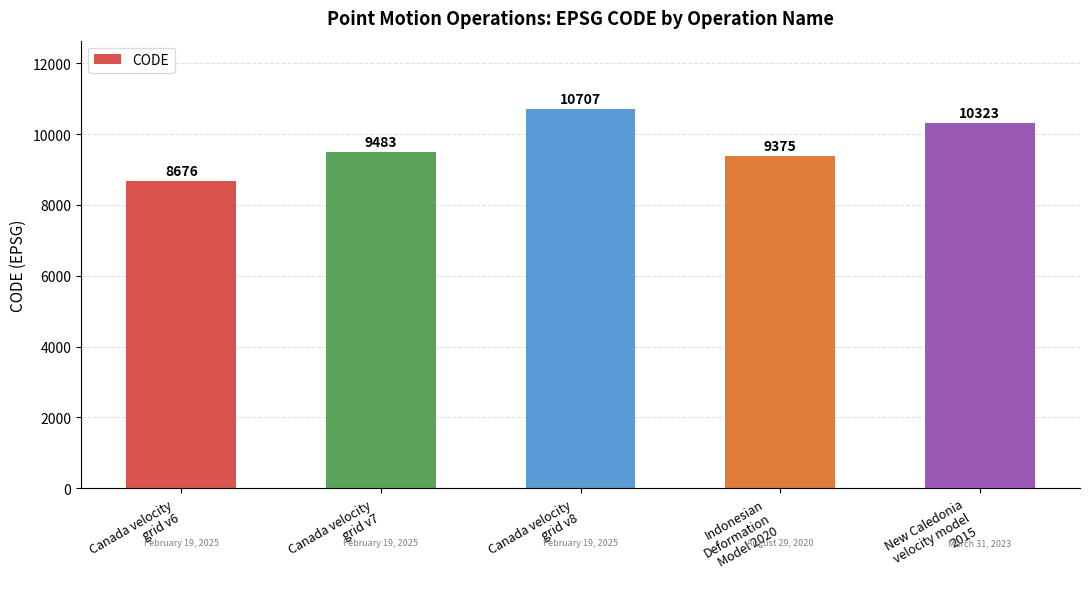

List the labels in order of value, smallest first.

Canada velocity
grid v6, Indonesian
Deformation
Model 2020, Canada velocity
grid v7, New Caledonia
velocity model
2015, Canada velocity
grid v8